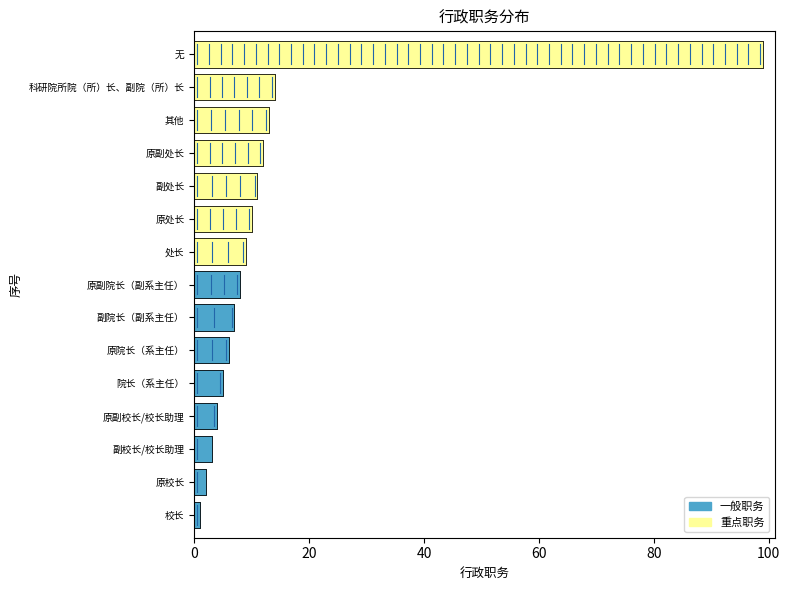

What is the change in value from 院长（系主任） to 副处长?

+6